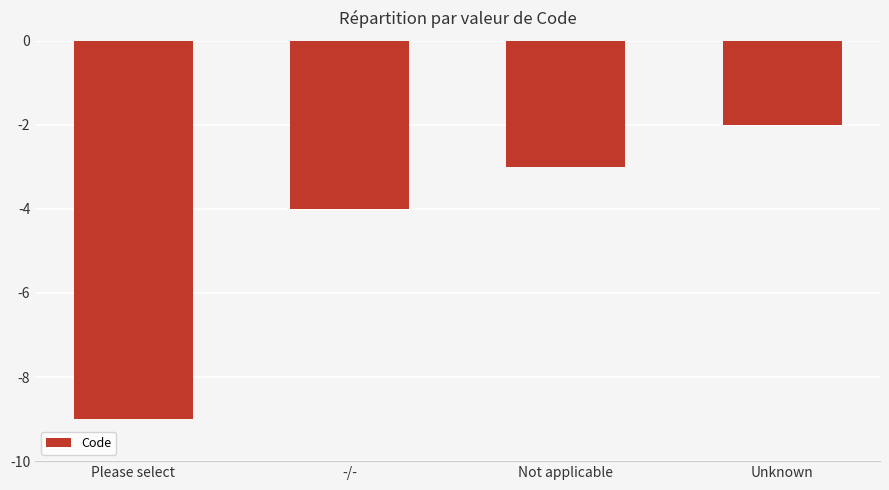

Rank the categories by value from lowest to highest.

Please select, -/-, Not applicable, Unknown